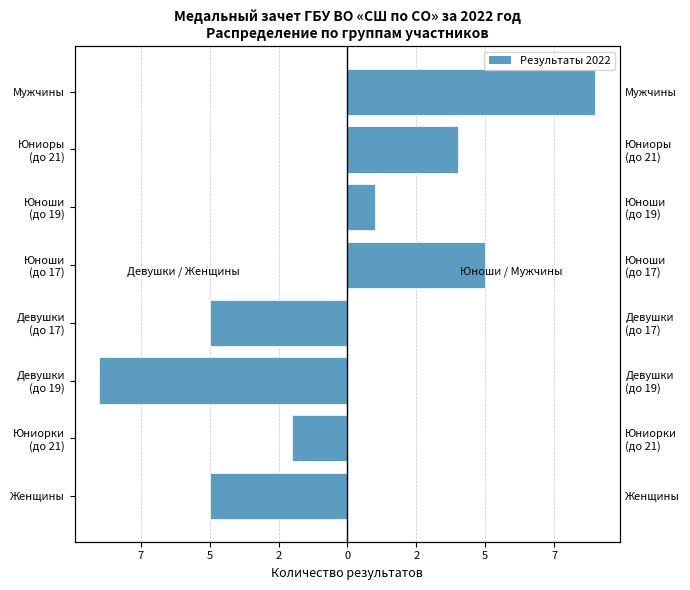

Reading right to left, extract all data points from this chart.

Девушки / Женщины: -5	-9	-2	-5
Юноши / Мужчины: 9	4	1	5